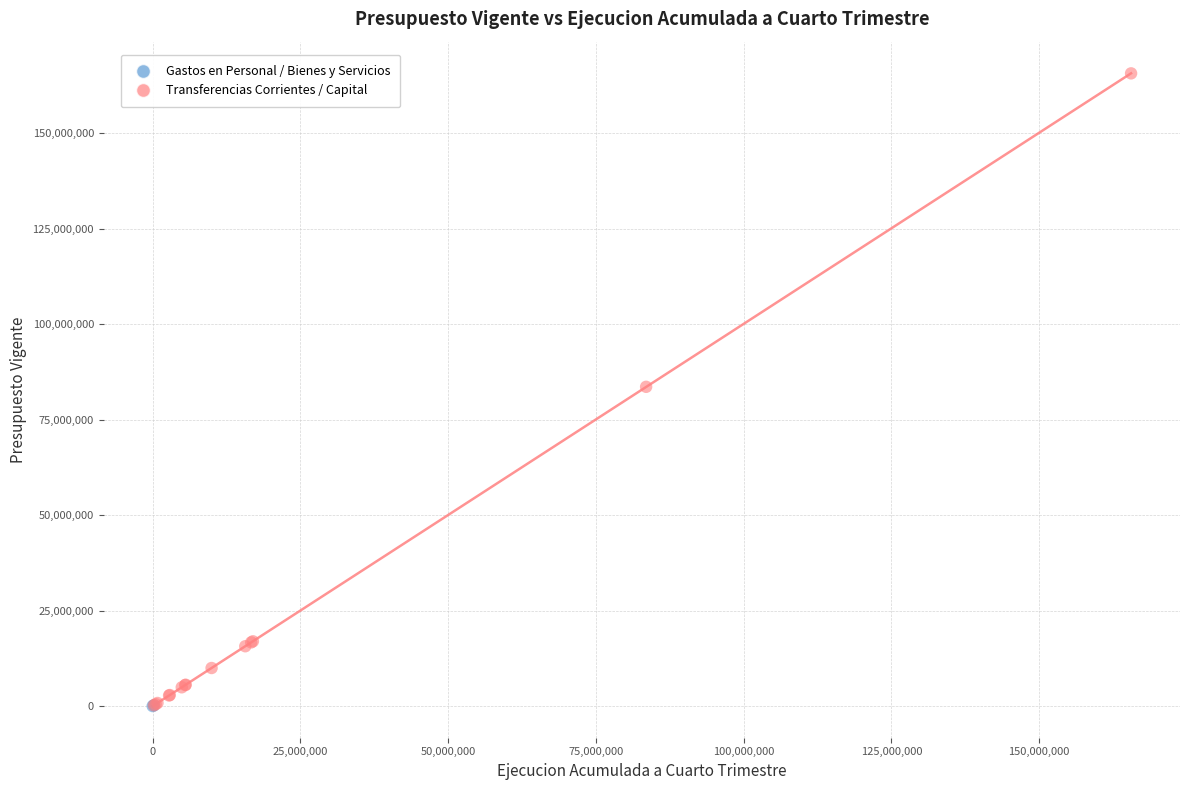

What are all the series names shown in the legend?

Gastos en Personal / Bienes y Servicios, Transferencias Corrientes / Capital